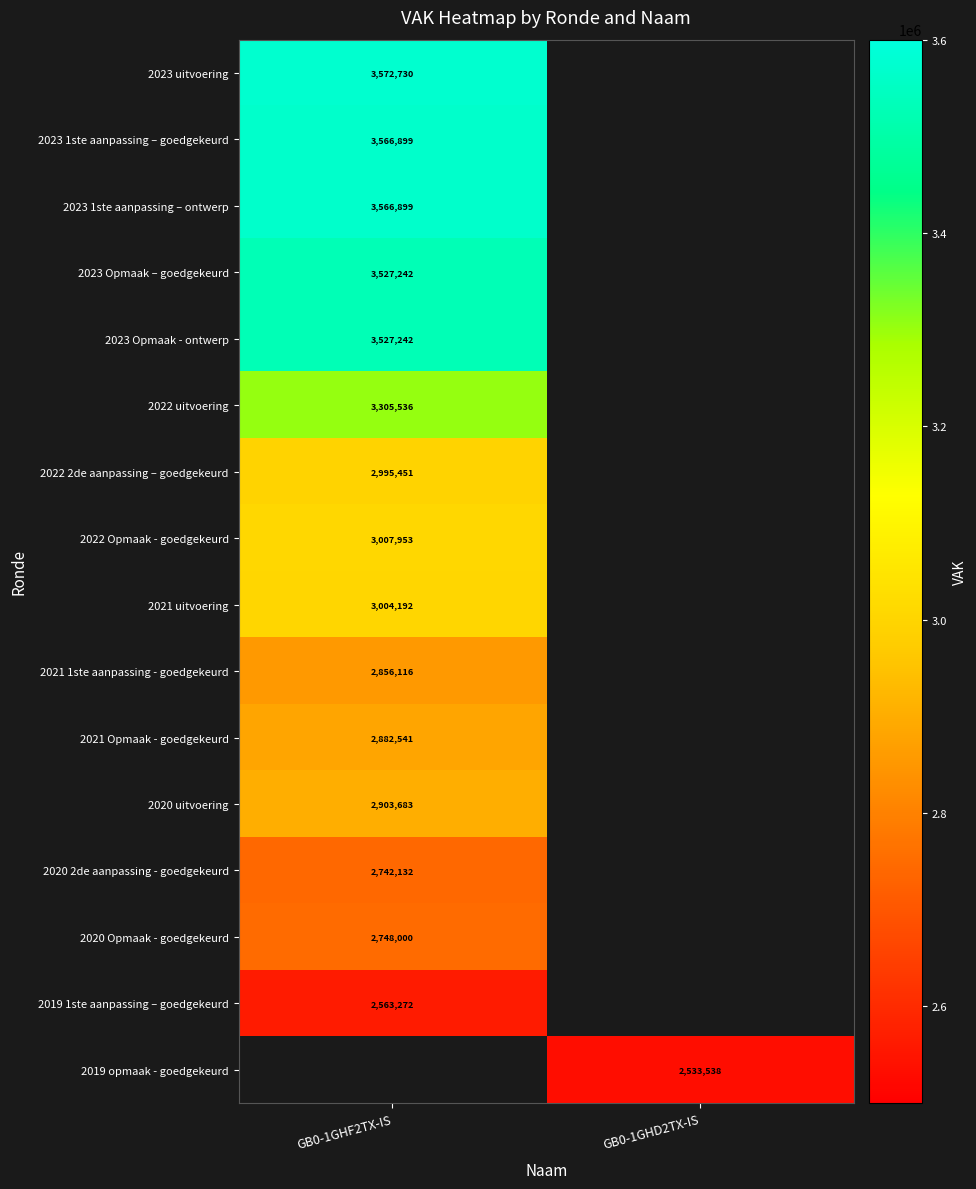

What is the smallest value displayed?

2533538.0